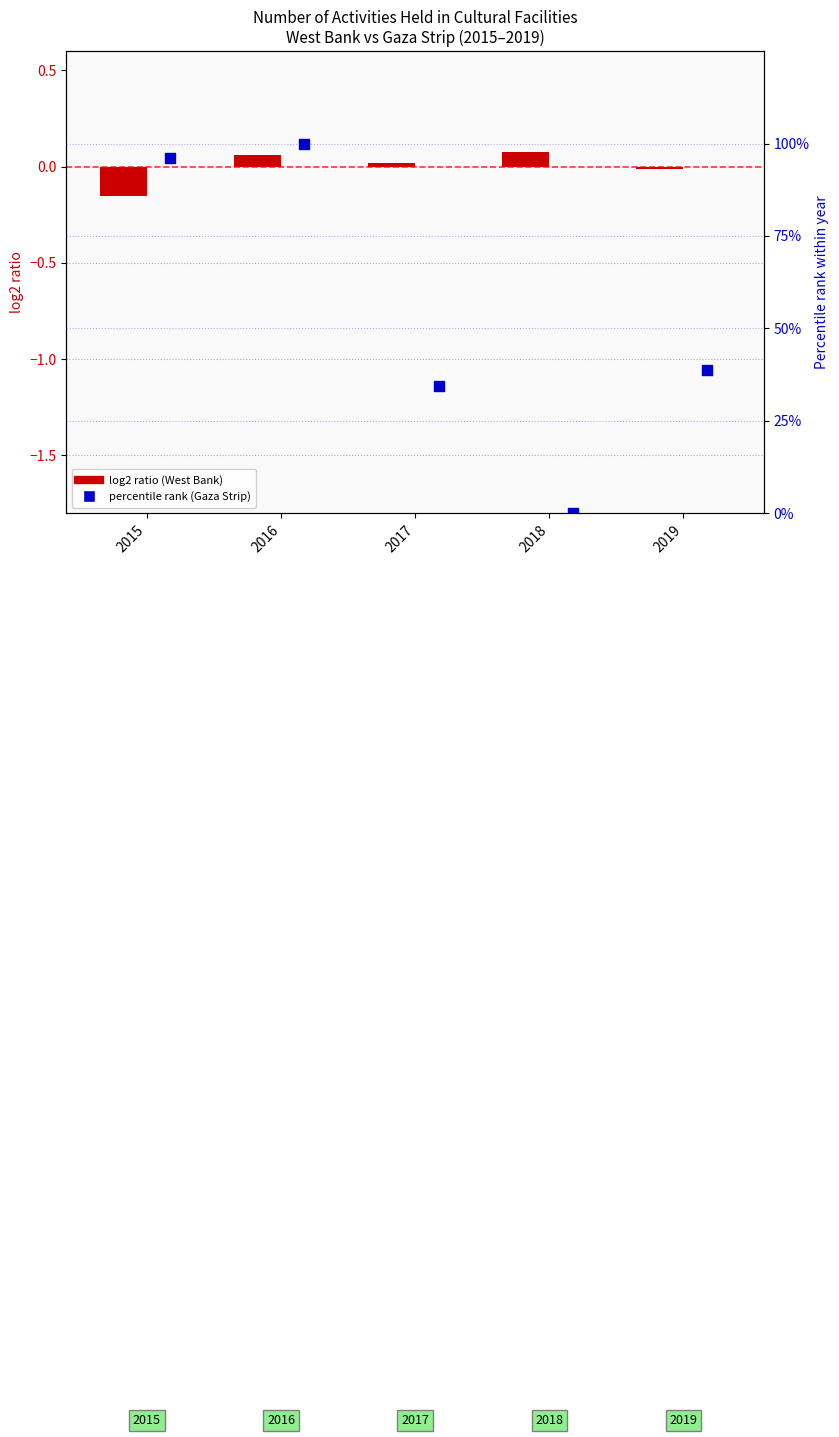

Which series contains the lowest Y value?

West Bank (log2 ratio)